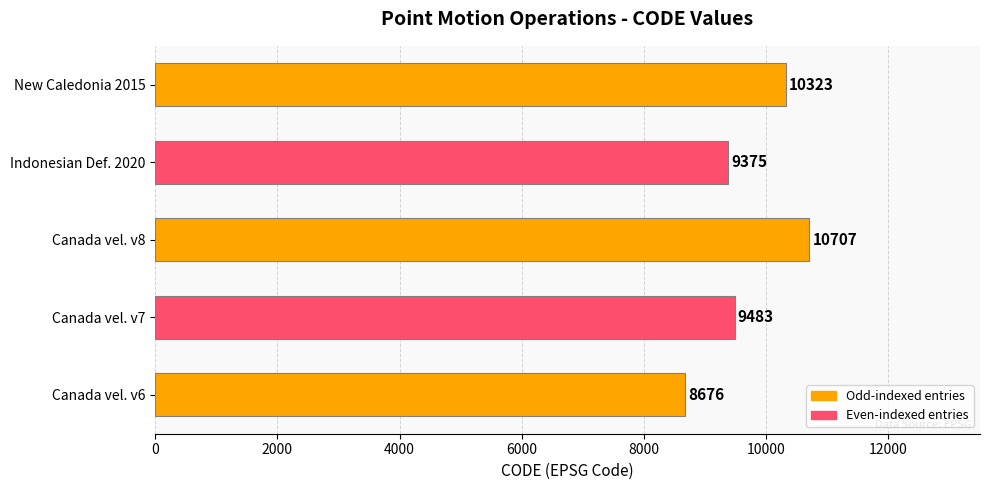

List the labels in order of value, largest first.

Canada vel. v8, New Caledonia 2015, Canada vel. v7, Indonesian Def. 2020, Canada vel. v6